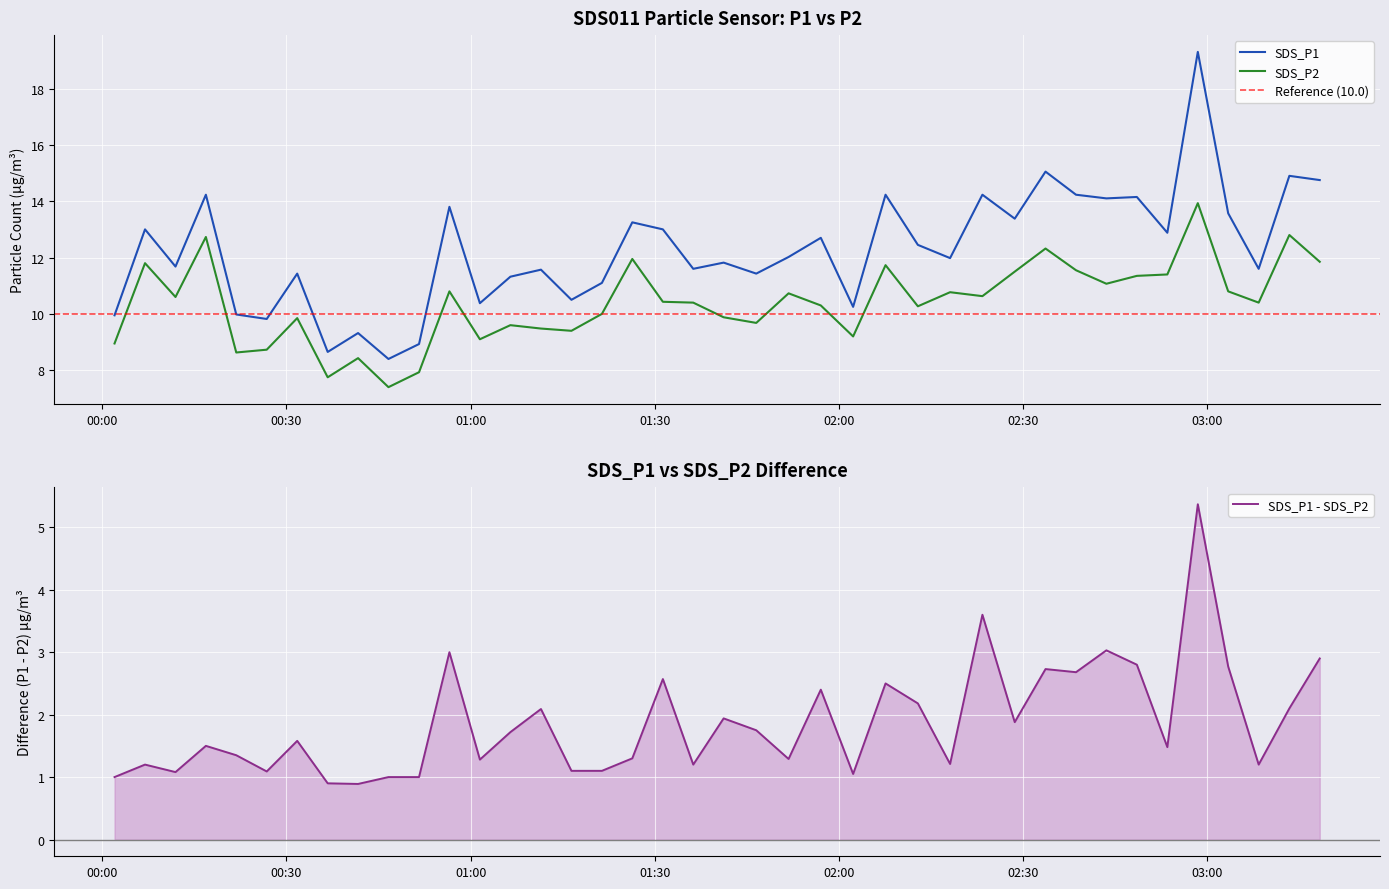

True or false: SDS_P2 and SDS_P1 cross at least once.

False